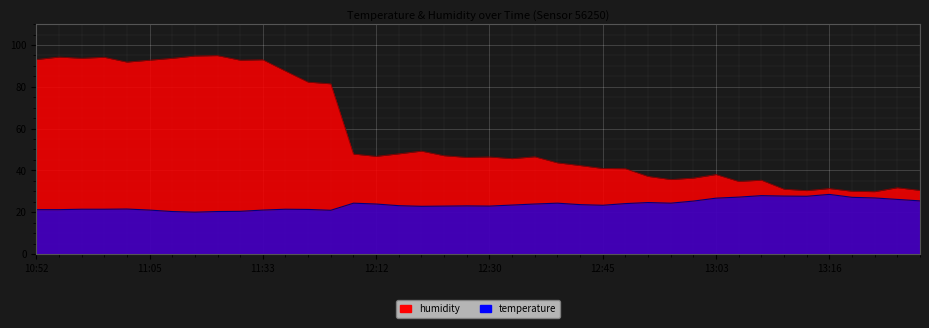

Is it true that temperature equals 21.0 at 11:33?

True